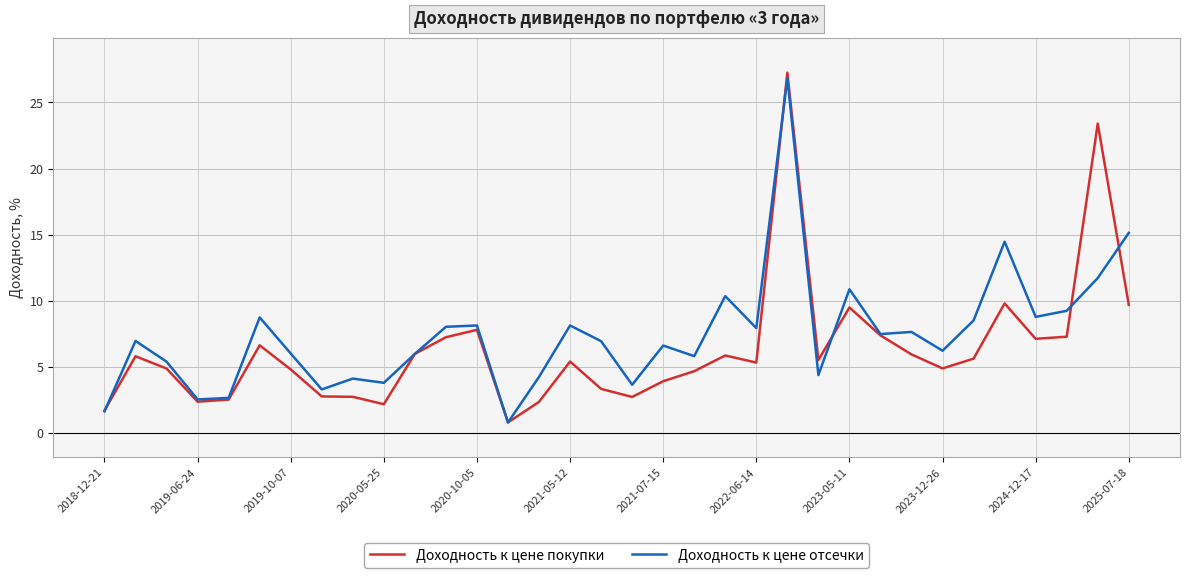

Does the chart have visible grid lines?

Yes